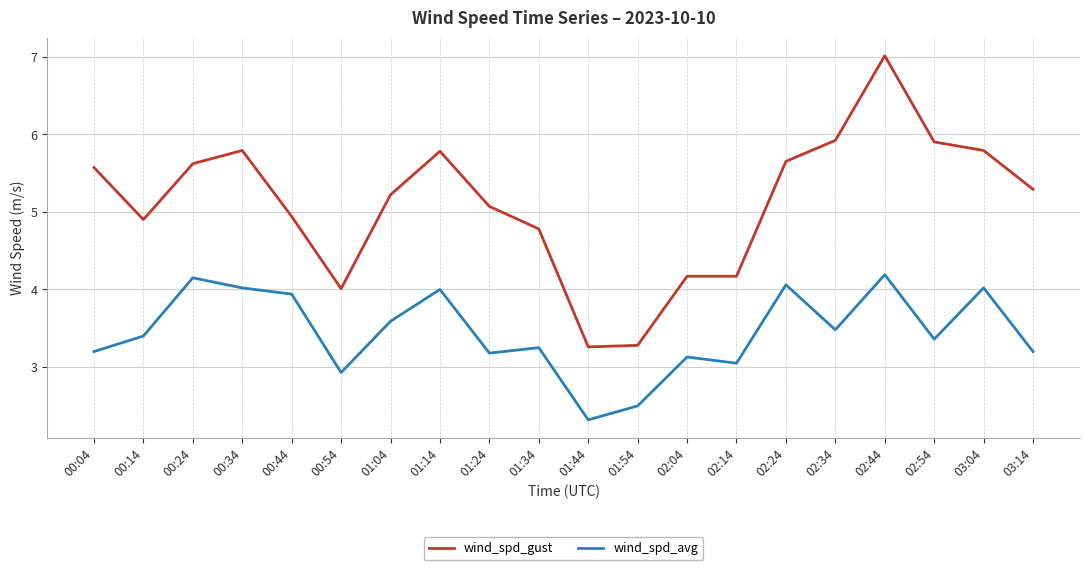

What is the difference between the wind_spd_avg values at 02:54 and 00:24?

0.8